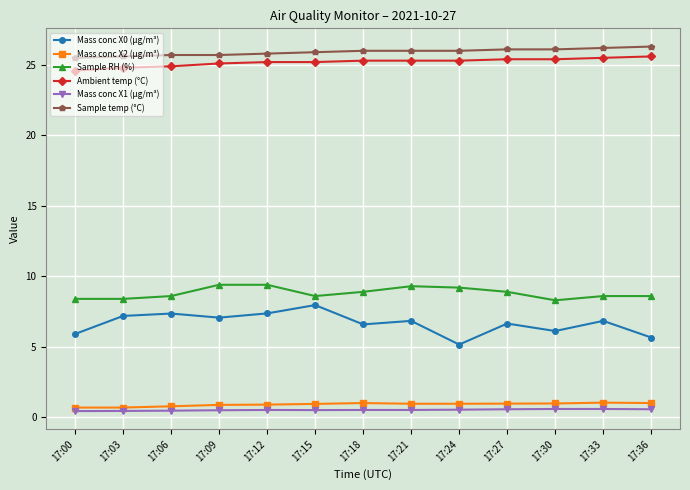

What is the maximum value for Mass conc X2 (μg/m³)?

1.0